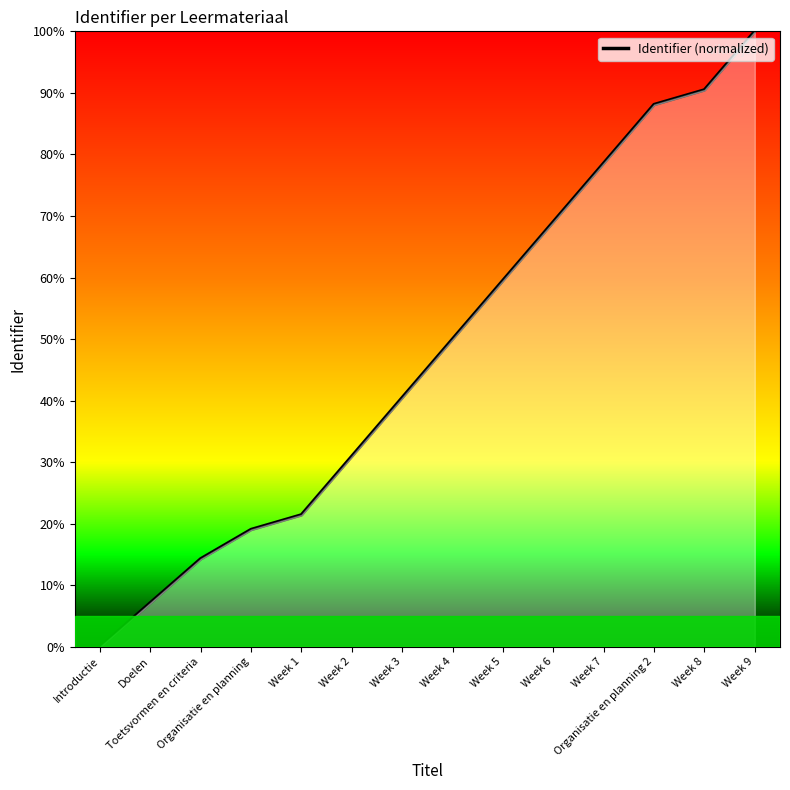

Reading left to right, transcribe all the data shown in this chart.

0.0	7.1	14.3	19.0	21.4	31.0	40.5	50.0	59.5	69.0	78.6	88.1	90.5	100.0